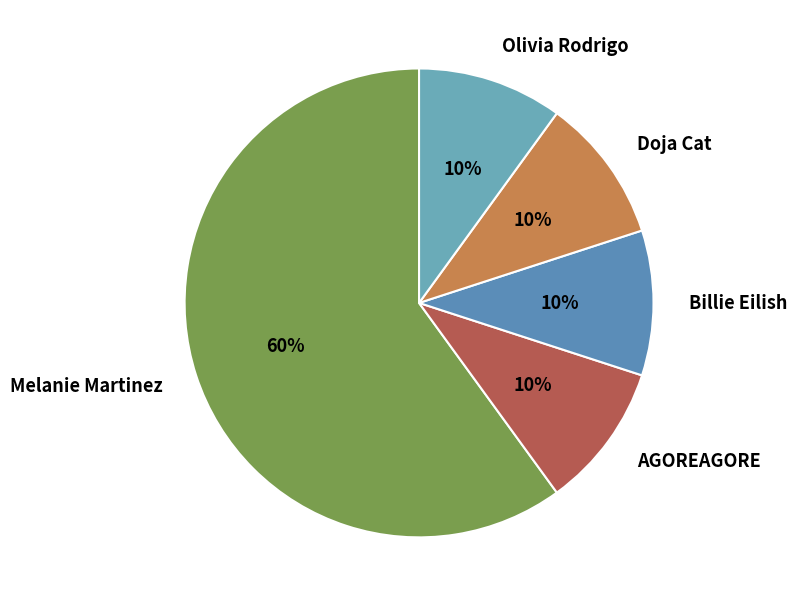

Combined, do Melanie Martinez and Olivia Rodrigo account for over 50%?

Yes